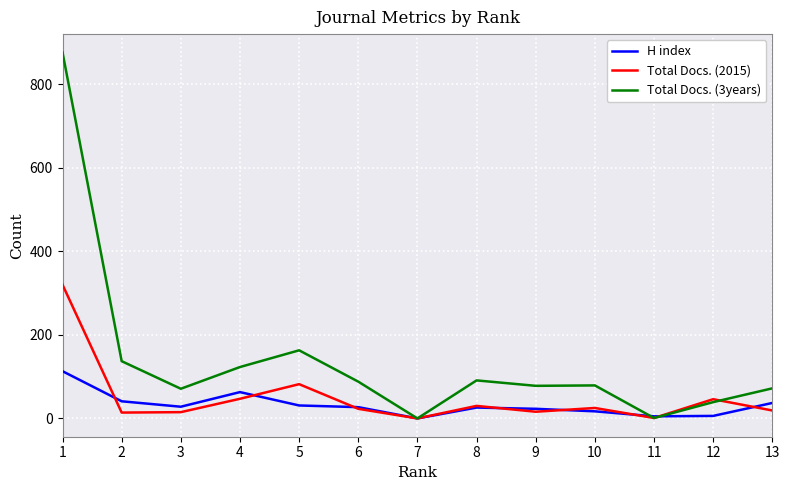

What is the highest value of the Total Docs. (2015) series?

320